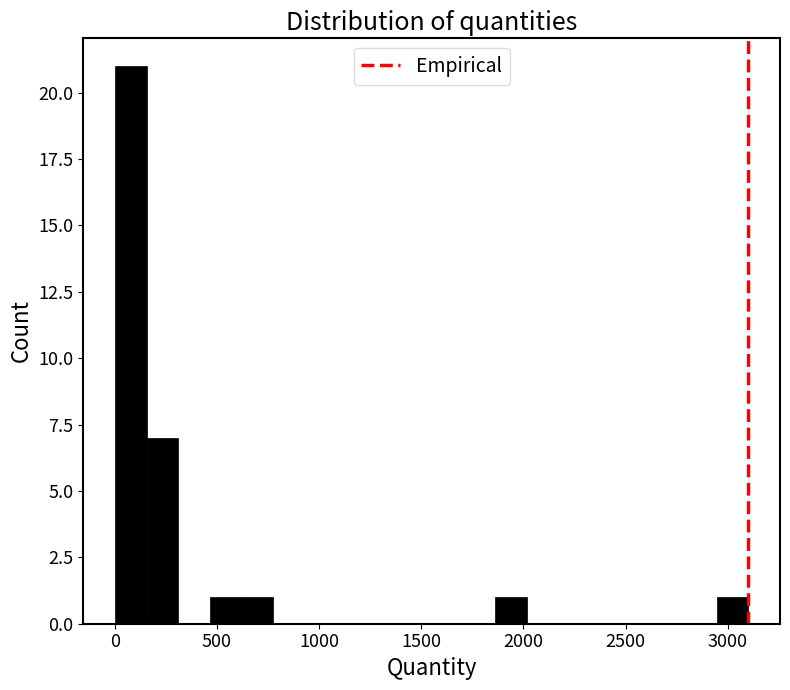

Around what value on the x-axis is the tallest bar? Give the approximate position of its centre, as read against the axis.

100